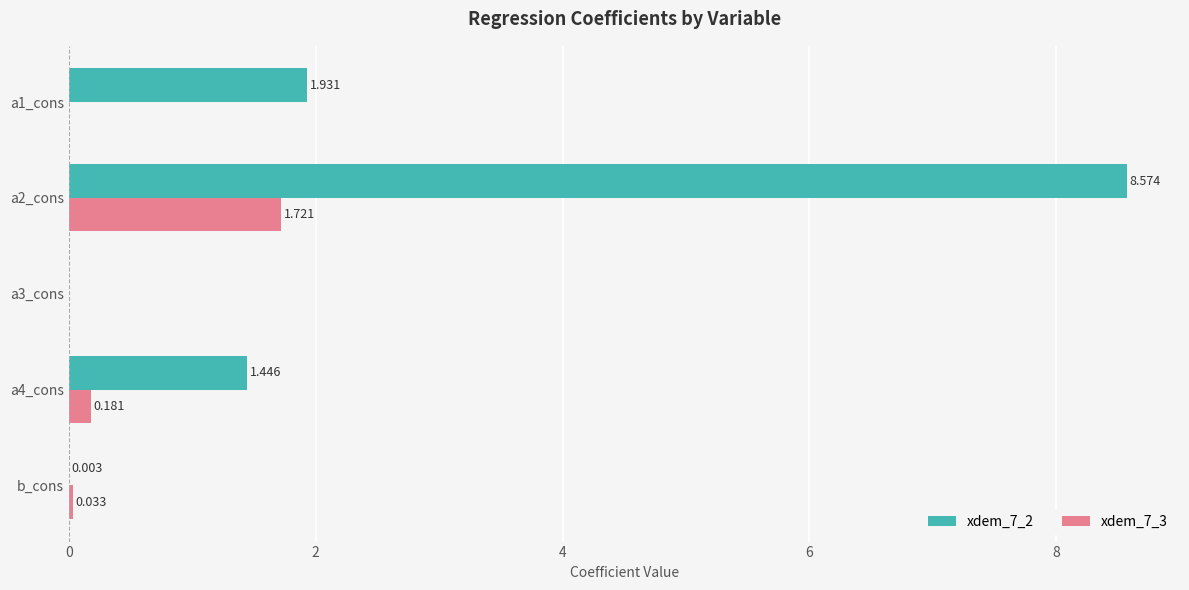

Is the value of xdem_7_3 at a3_cons greater than the value of xdem_7_2 at b_cons?

No